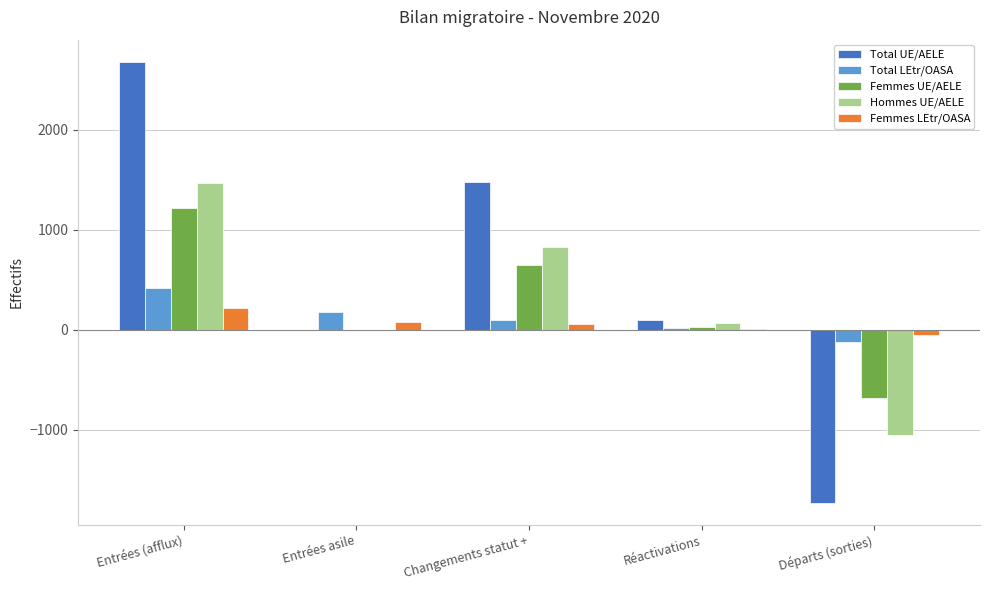

What is the spread (max minus min) of values at Réactivations?

93